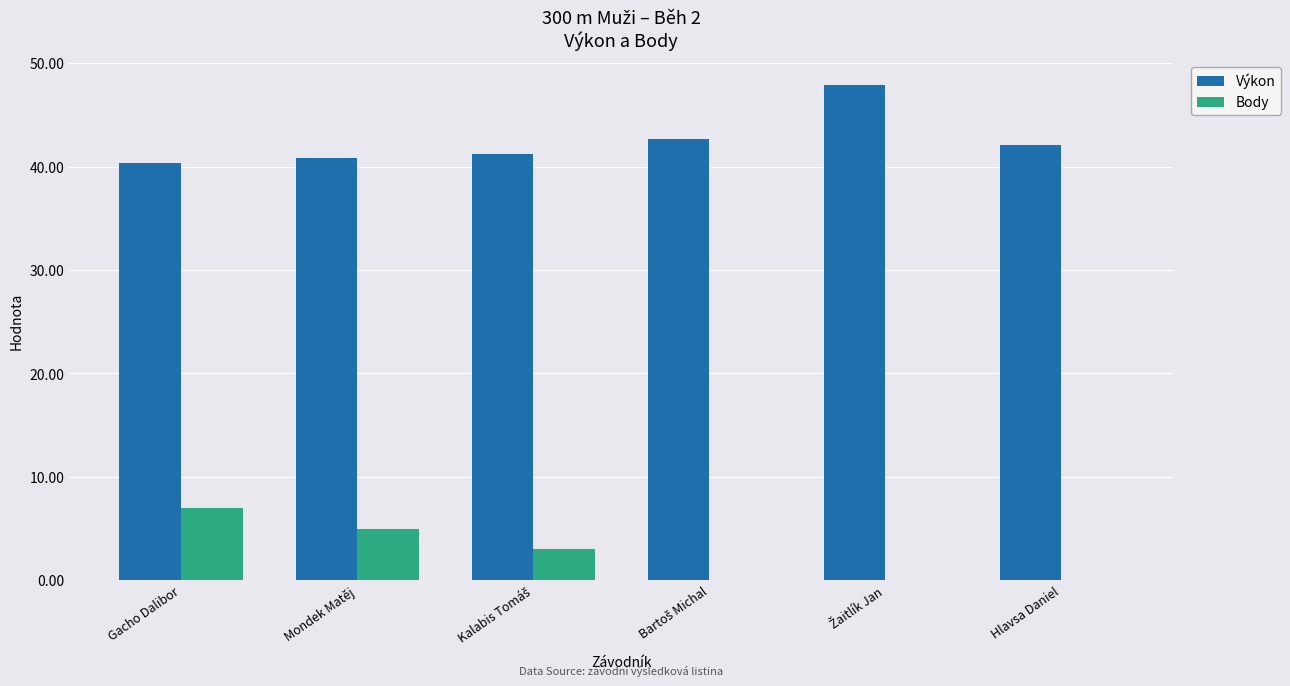

Reading right to left, transcribe all the data shown in this chart.

Výkon: 42.1	47.9	42.7	41.2	40.8	40.4
Body: 0.0	0.0	0.0	3.0	5.0	7.0